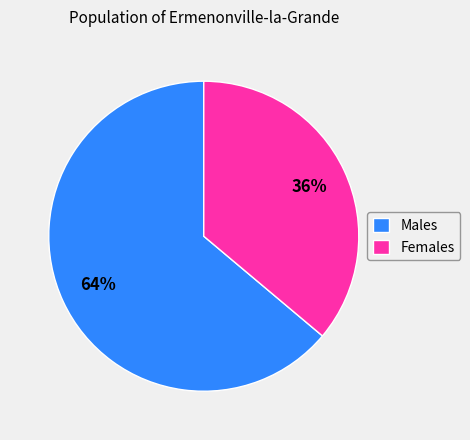

To the nearest percent, what portion does Males represent?

64%